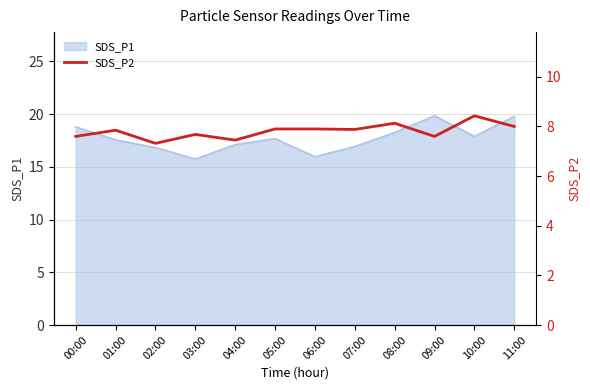

How many points are lower than both their immediate neighbors (excluding endpoints)?

4